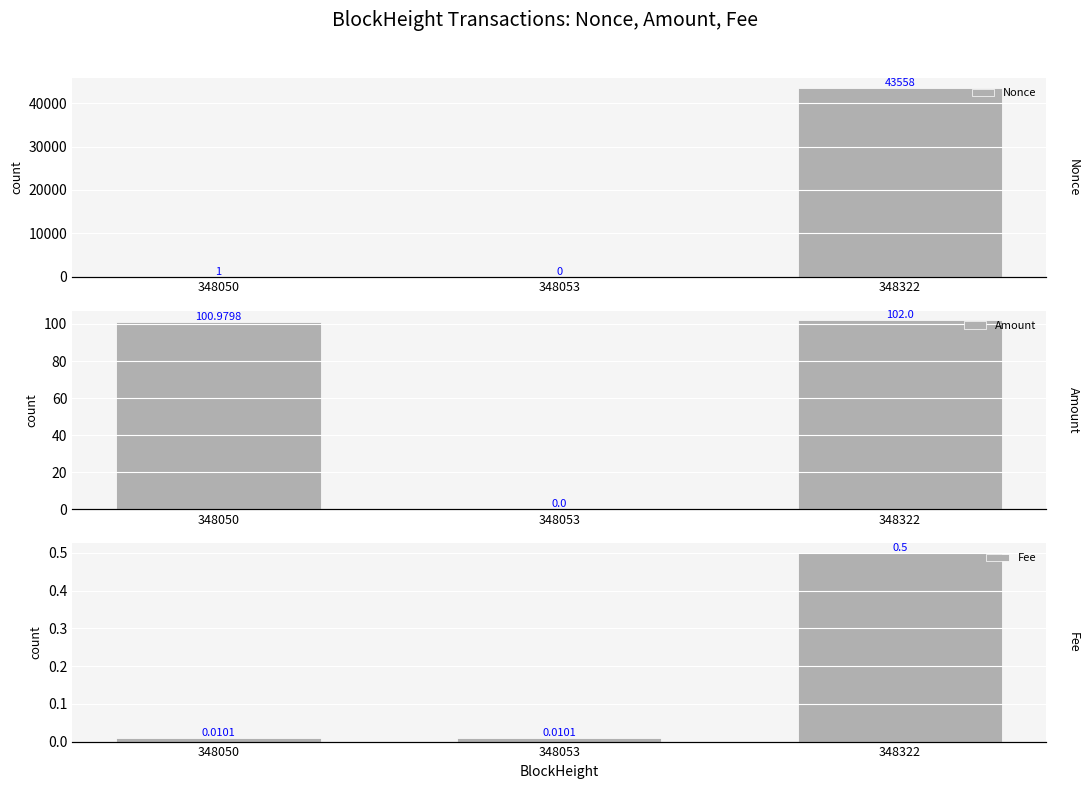

Are the bars horizontal?

No